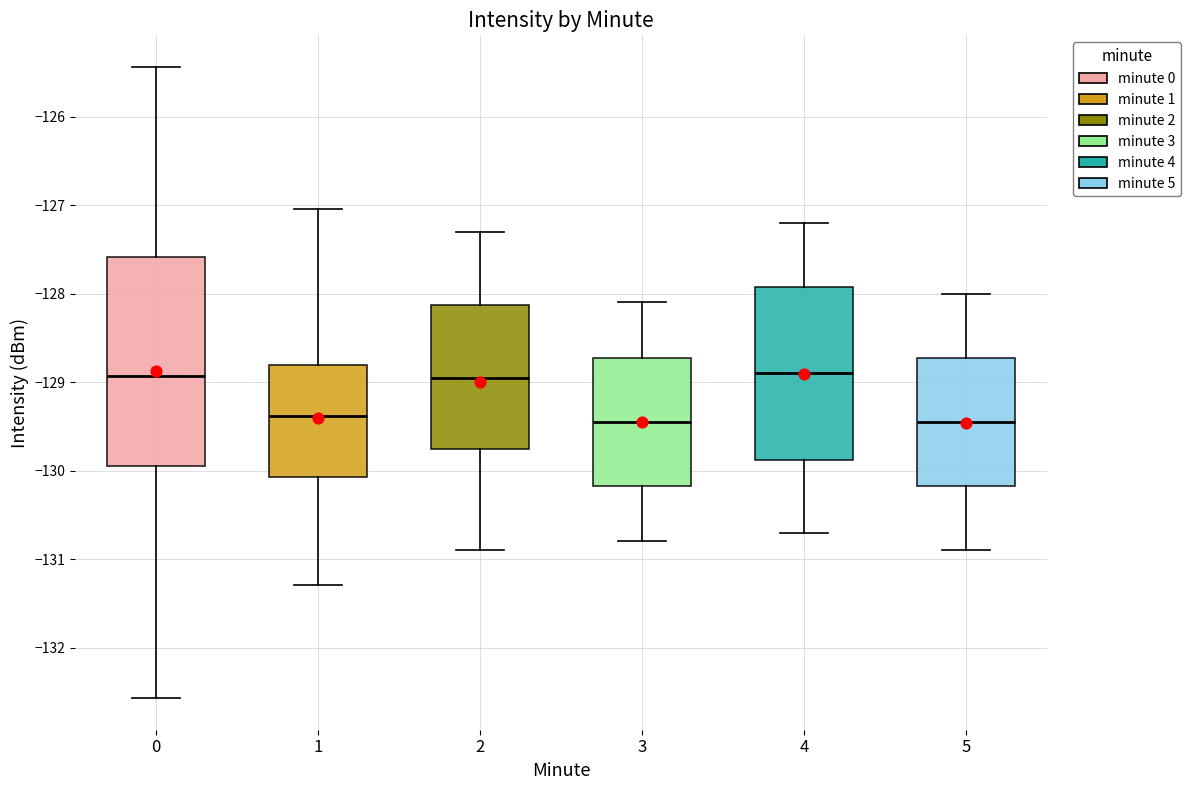

Which box is the tallest, from its lower edge to its upper edge?

0